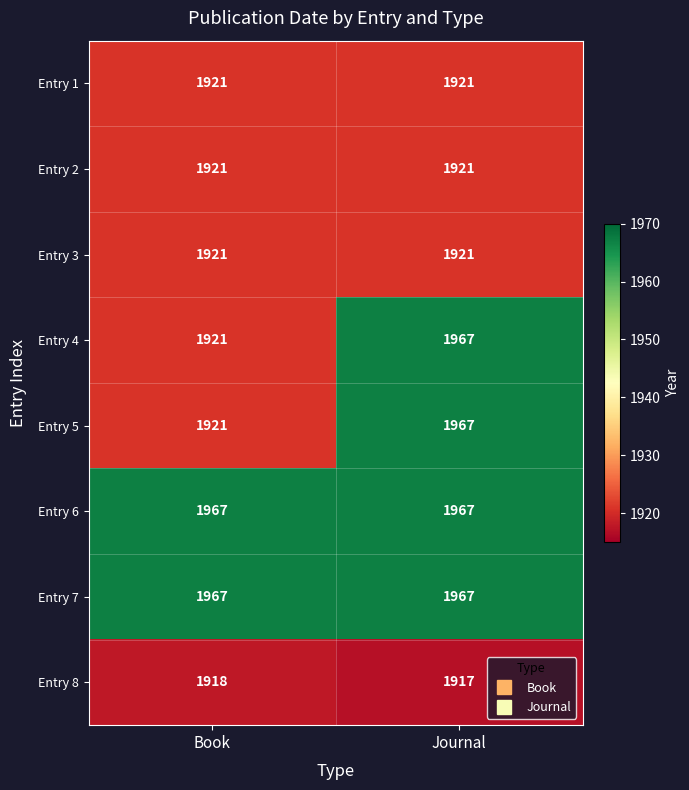

At how many categories does at least one series exceed 1955?

2